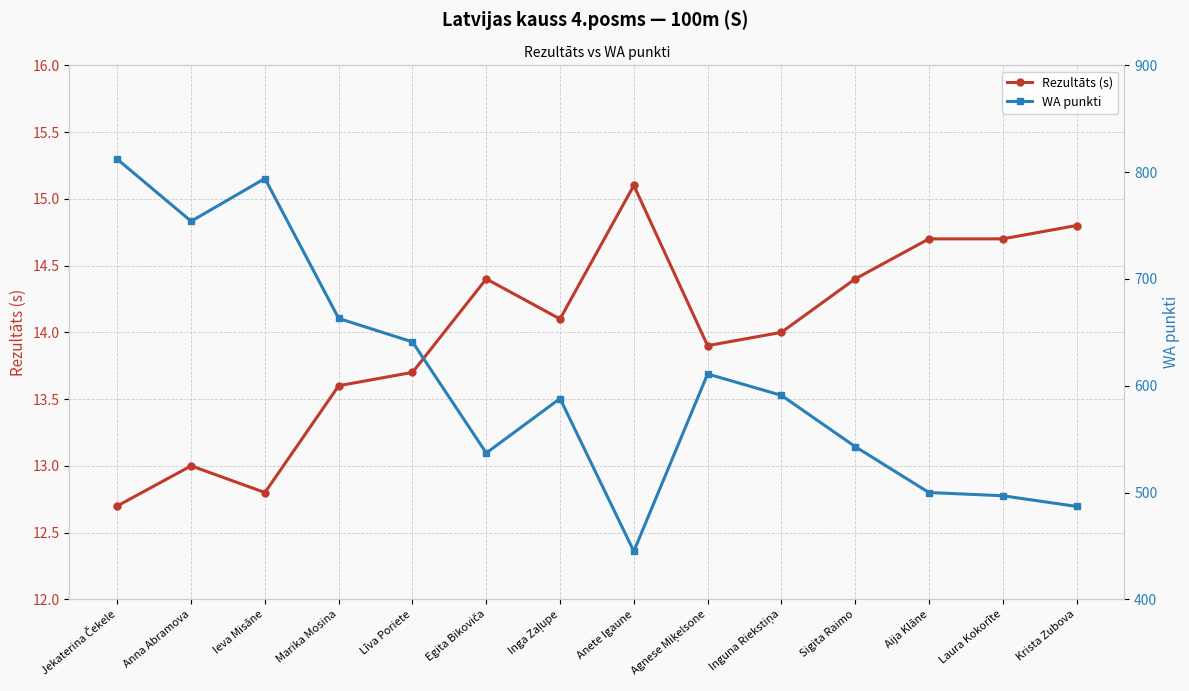

In WA punkti, how many points are lower than both neighbors (excluding endpoints)?

3